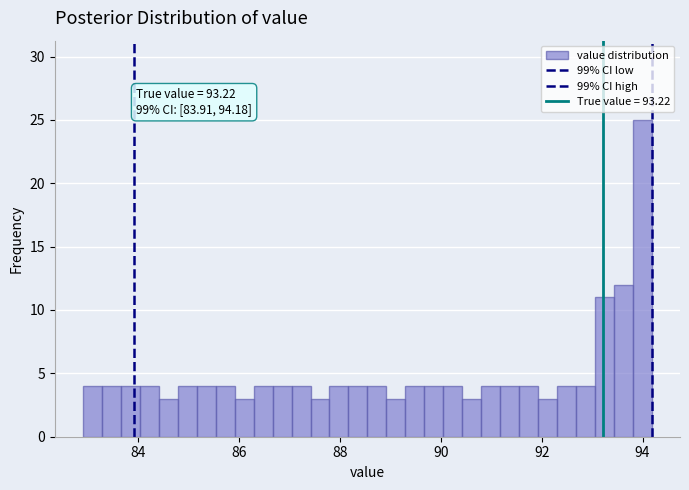

Read against the x-axis, roughly where is the centre of the tallest bar?

94.0